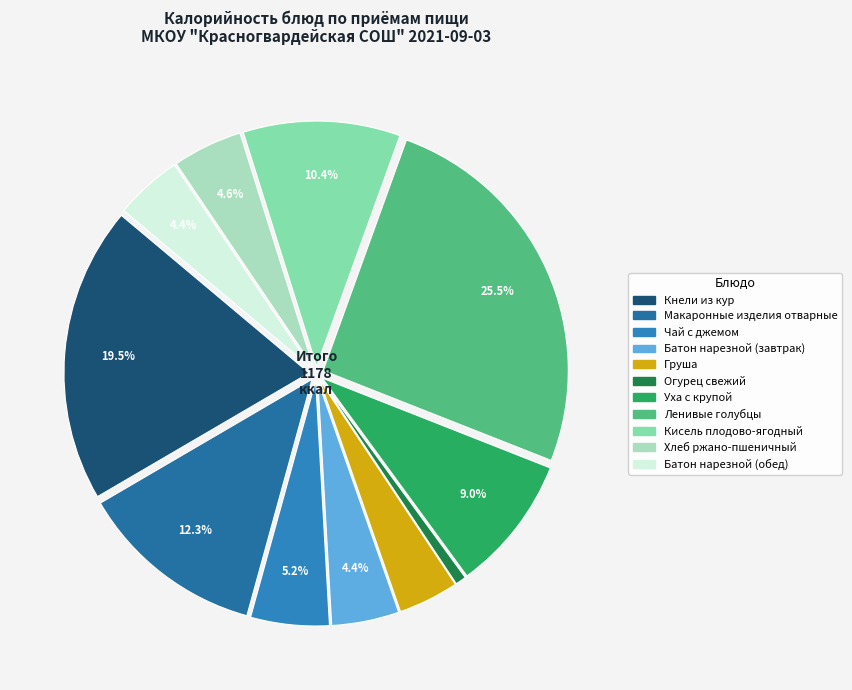

Count the number of slices in the pie.

11